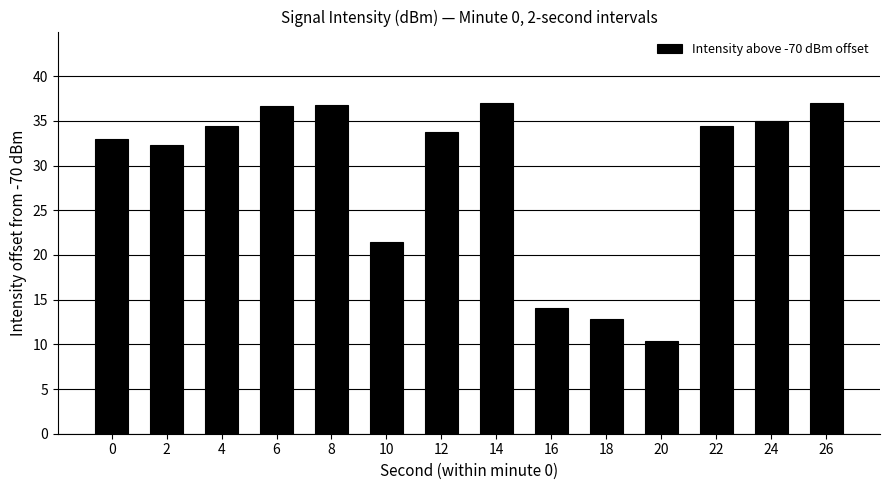

Which category has the lowest value across all series?

20